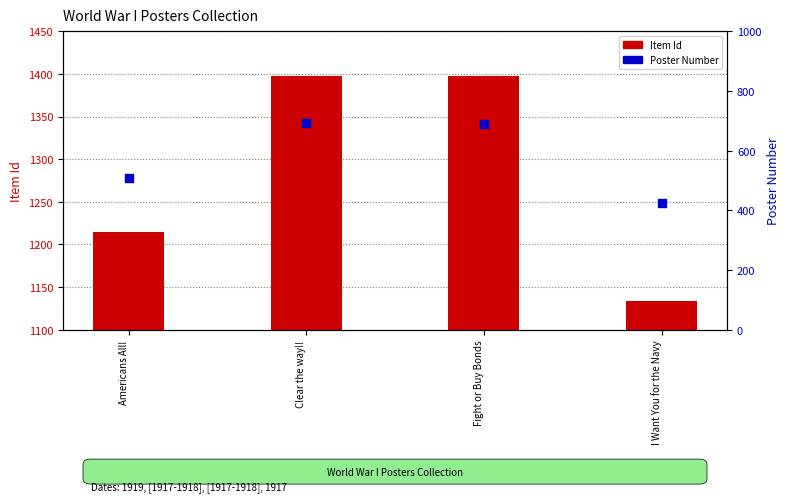

Which series has the largest total across all categories?

Item Id